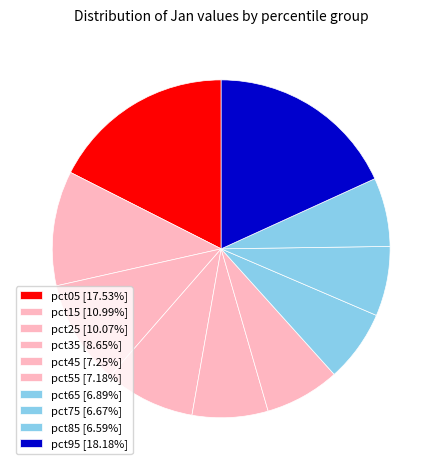

What is the ratio of the value at pct05 to the value at pct95?

1.0